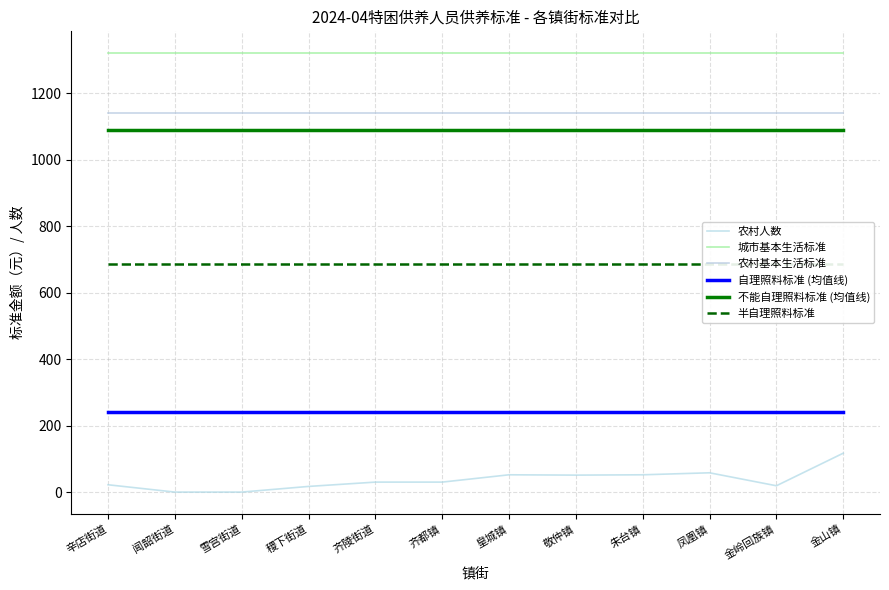

Rank the series at 敬仲镇 from lowest to highest value.

农村人数, 自理照料标准 (均值线), 半自理照料标准, 不能自理照料标准 (均值线), 农村基本生活标准, 城市基本生活标准